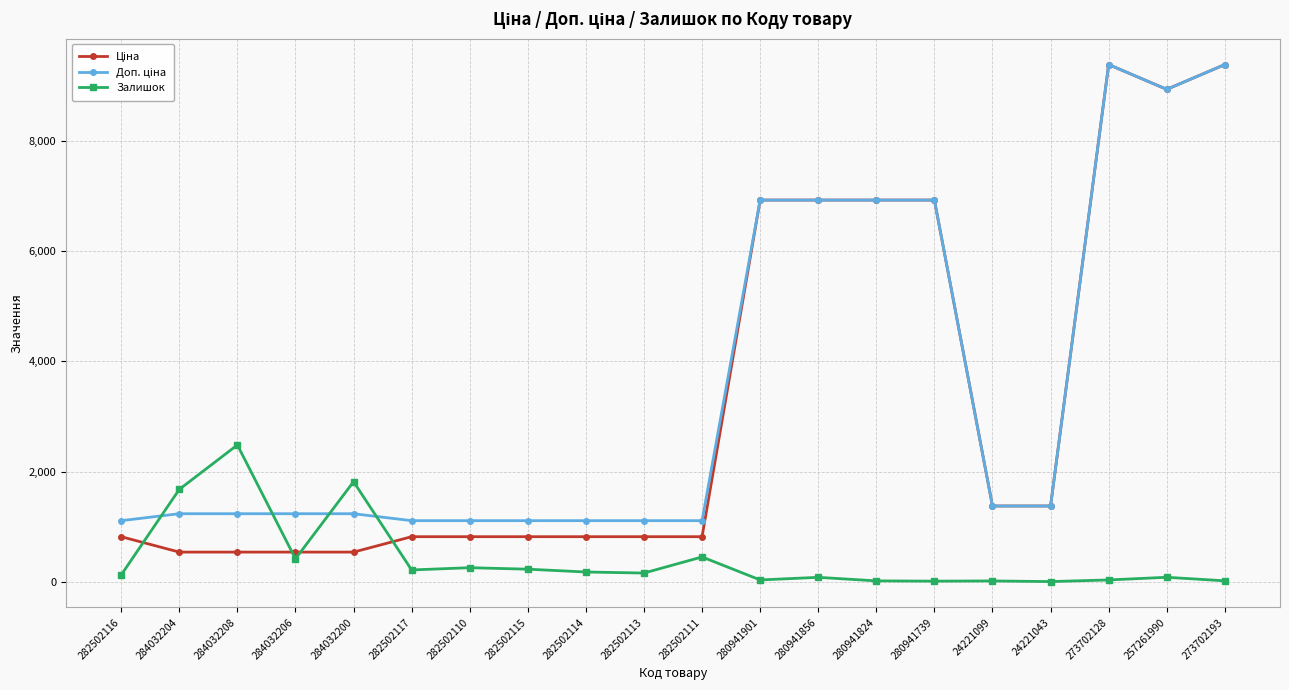

Between 284032208 and 284032206, which series saw the biggest shift?

Залишок